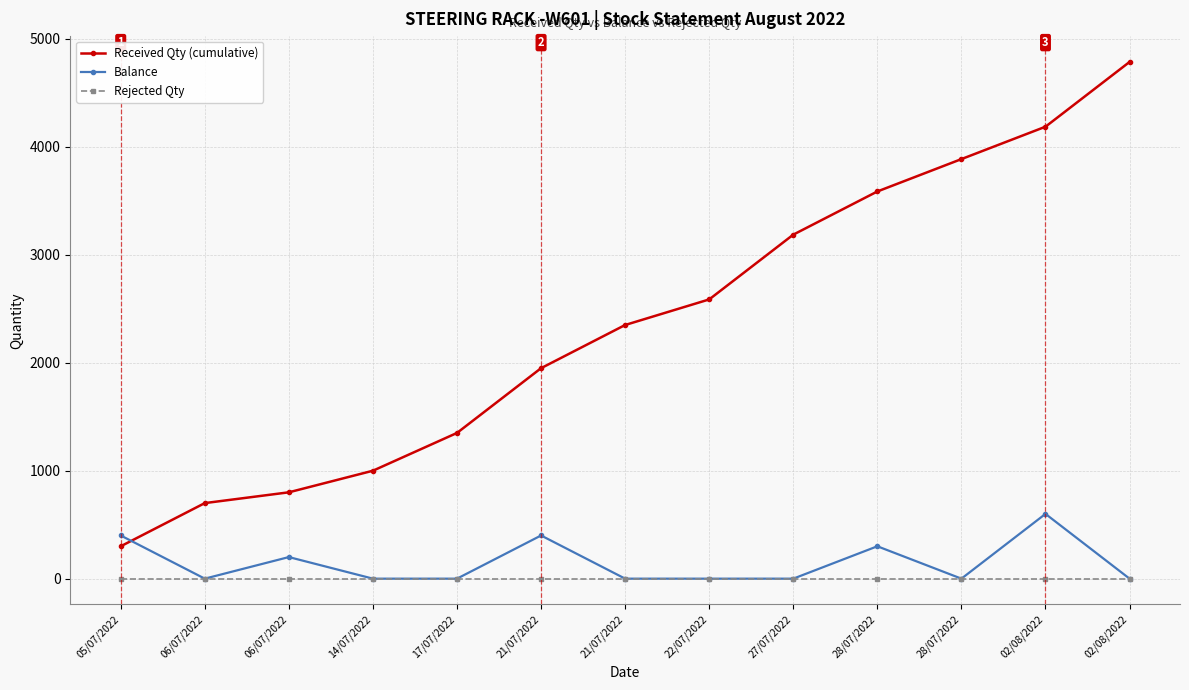

How many lines are shown in the chart?

3